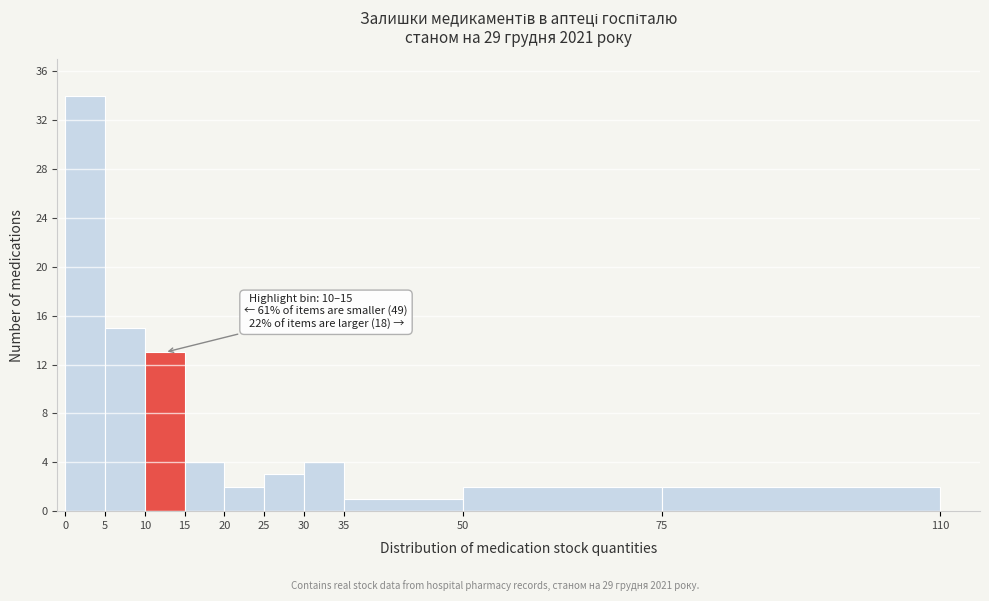

Which range on the x-axis has the tallest bar?

0 to 5